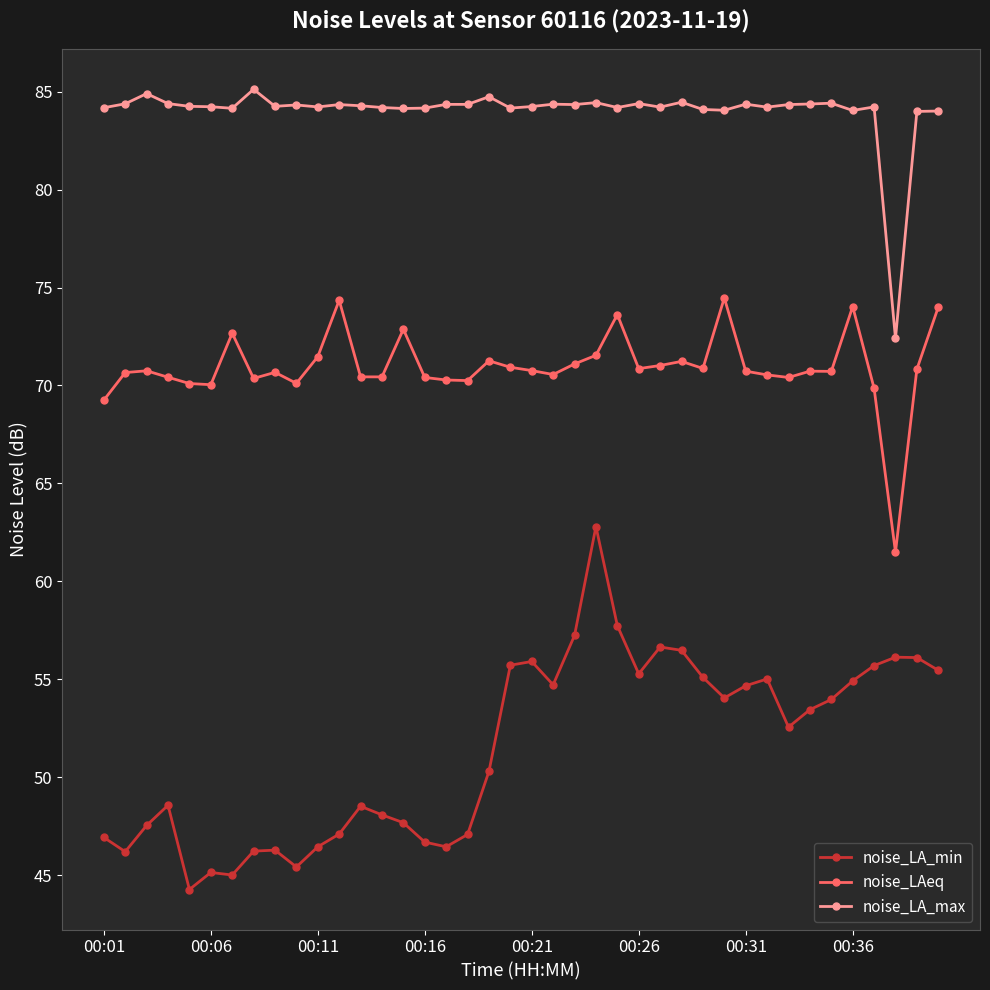

What is the lowest value of the noise_LAeq series?

61.5